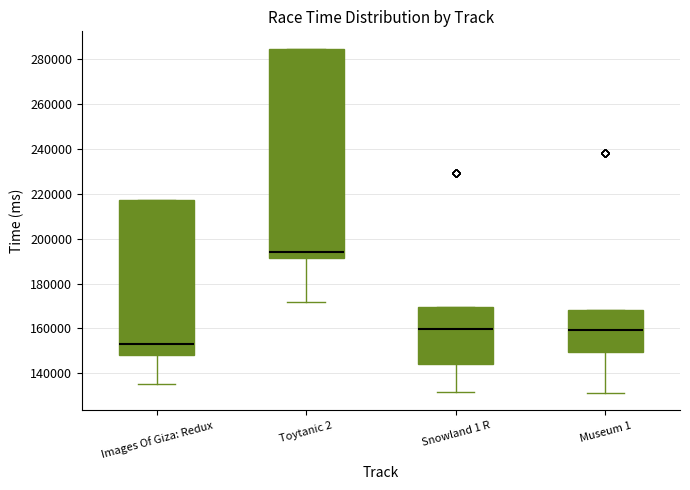

Where does the lower whisker of the box for Snowland 1 R end on the y-axis? The values are not printed on the chart, so give them approximately, as read against the axis.

132000